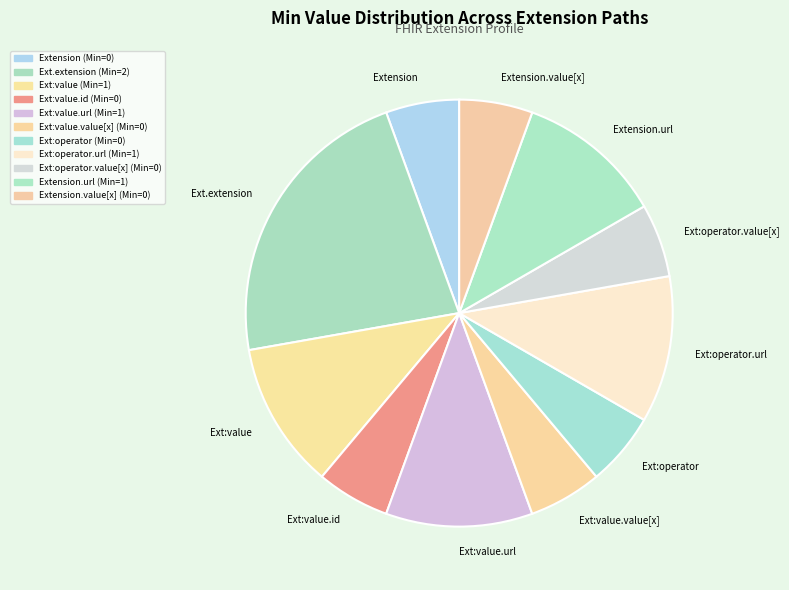

Is there a majority slice in this chart?

No